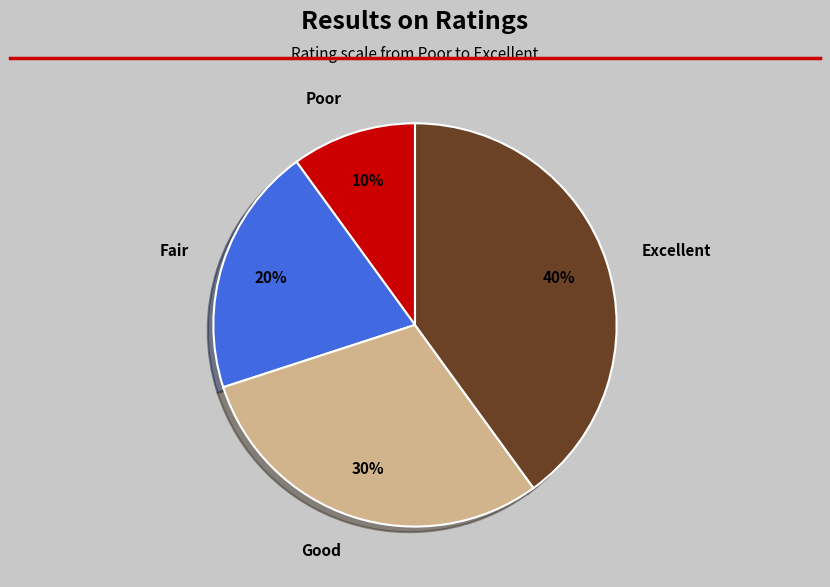

Do Fair and Excellent together represent more than half of the pie?

Yes